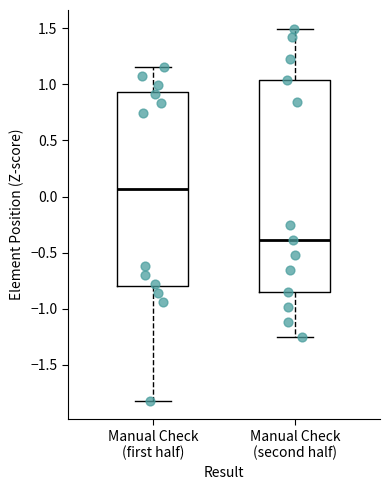

Which box is the tallest, from its lower edge to its upper edge?

Manual Check (second half)